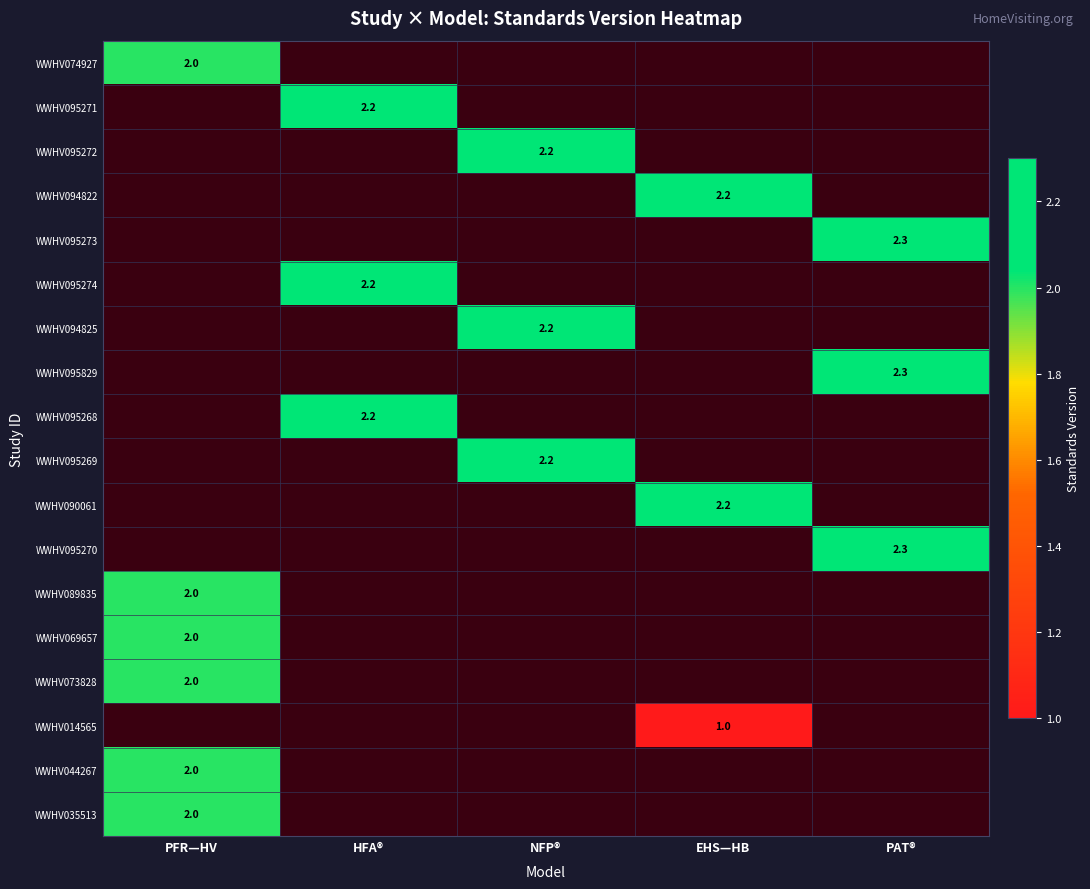

The value of WWHV069657 at PFR—HV is 1.3. True or false?

False